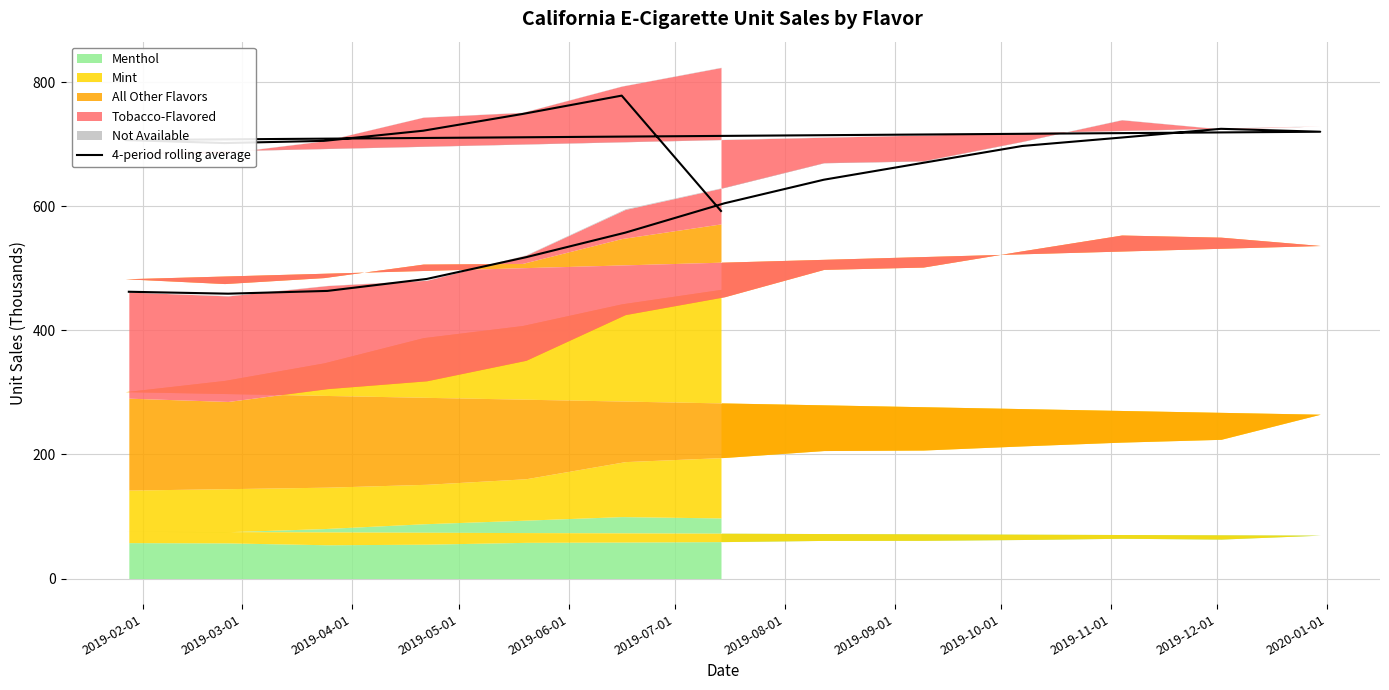

Which category has the lowest value across all series?

2019-03-01